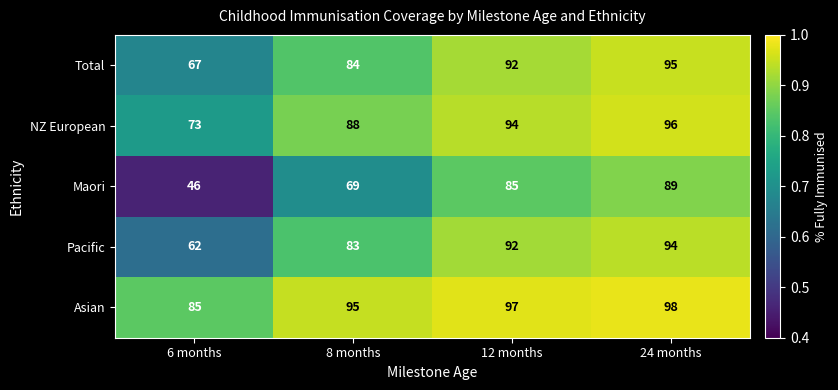

What is the smallest value displayed?

46